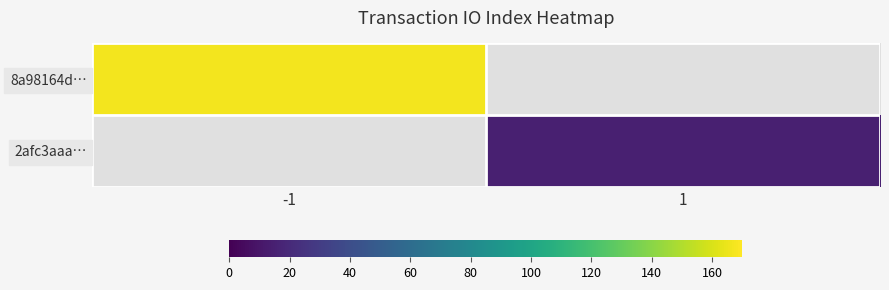

How many positive values does the 2afc3aaa… series have?

1